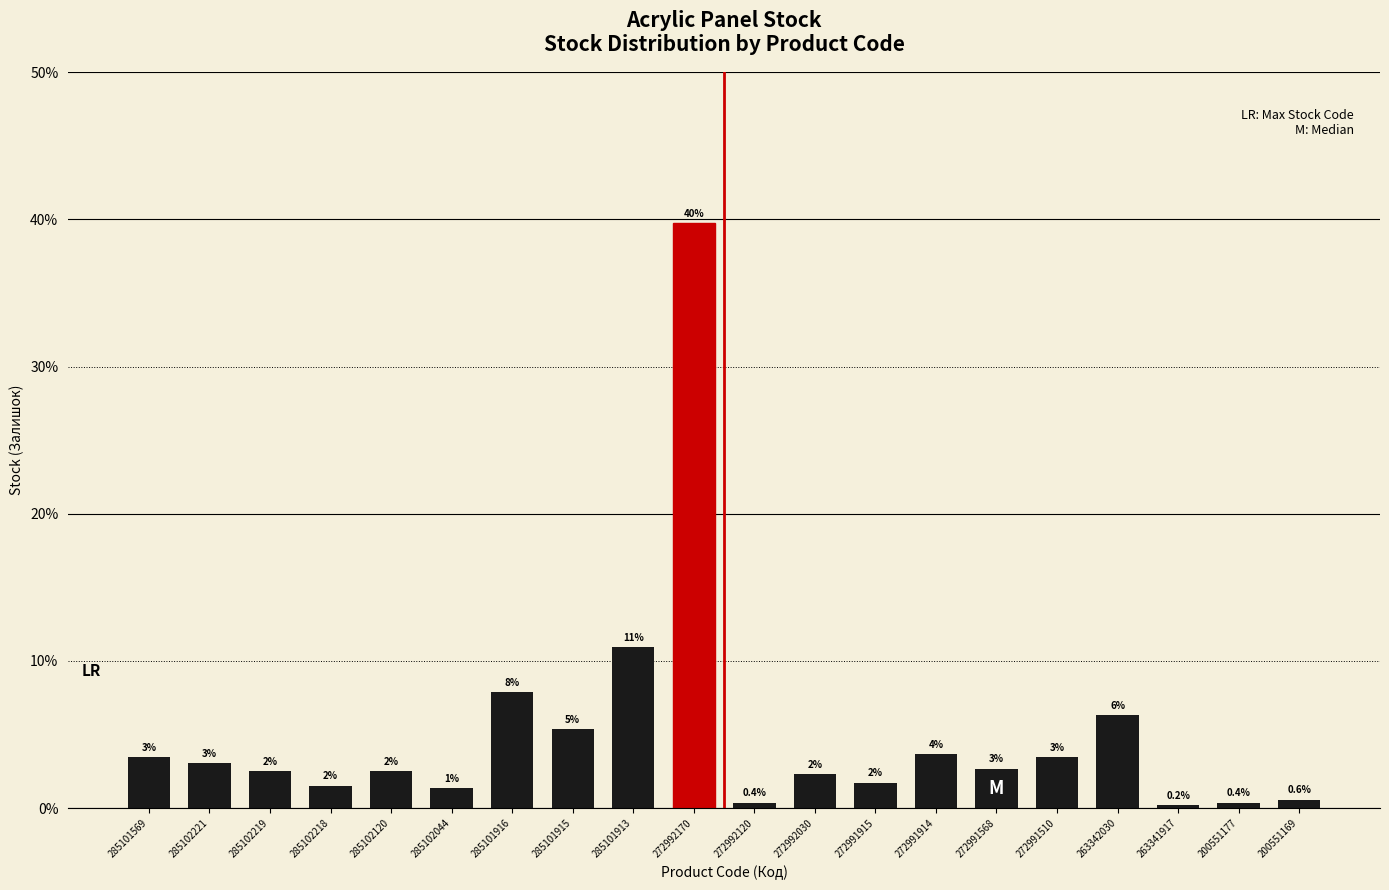

How many bars are there in total?

20